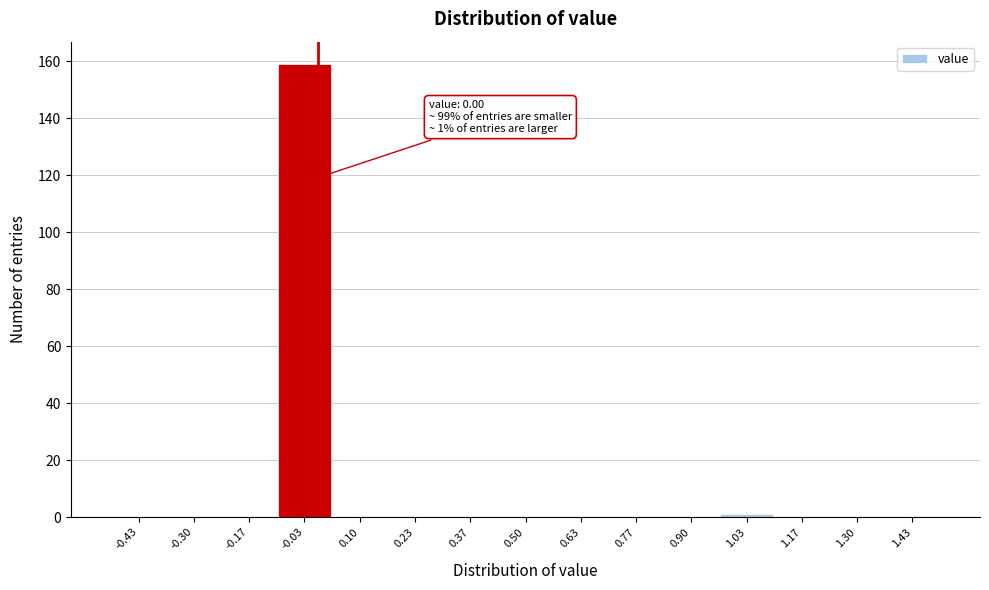

Which range on the x-axis has the tallest bar?

-0.10 to 0.04